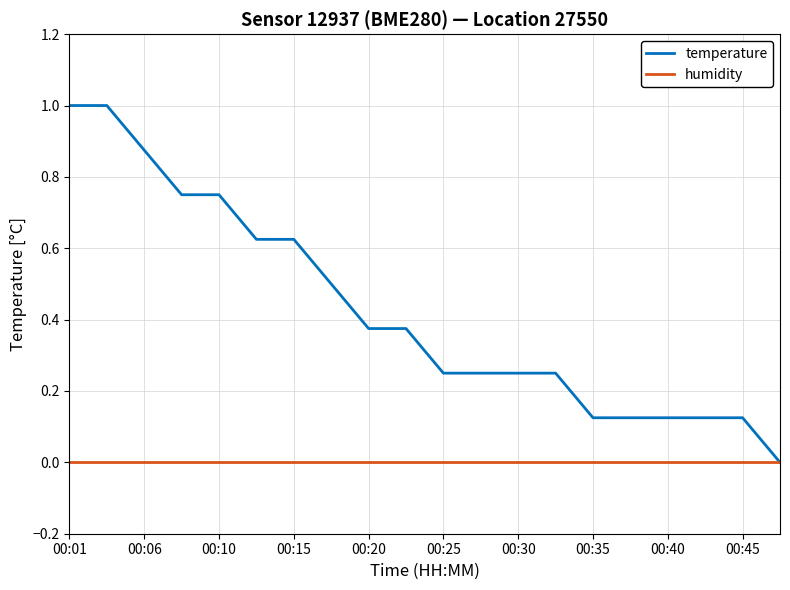

Which series has the widest spread of values?

temperature